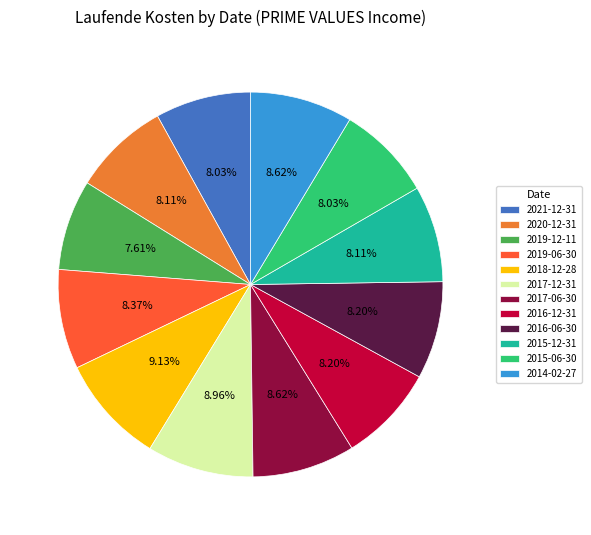

True or false: 2016-06-30 accounts for 18% of the total.

False